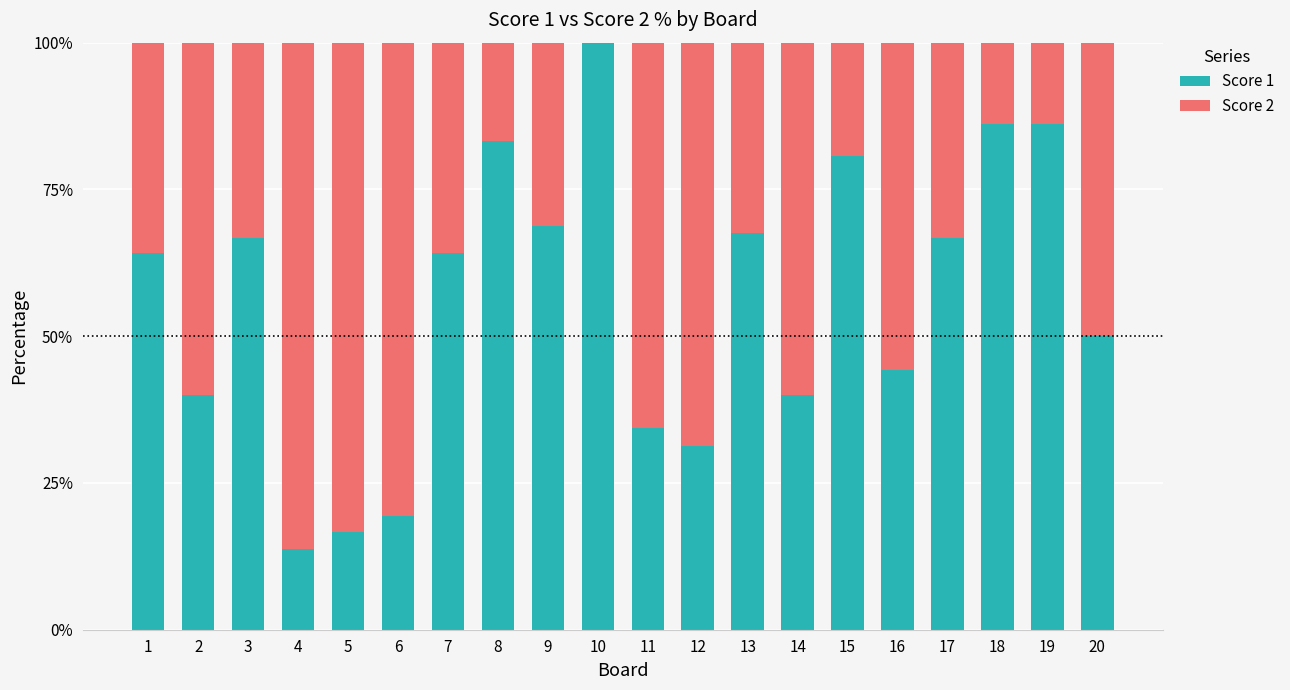

What is the total value across all series at 10?

100.0